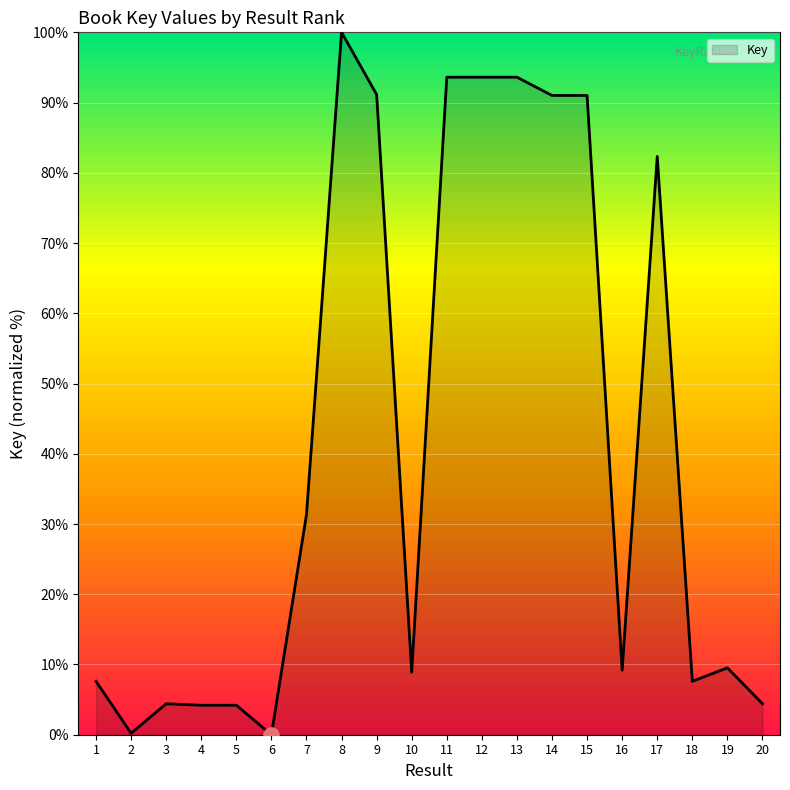

What is the ratio of the value at 5 to the value at 18?

0.6